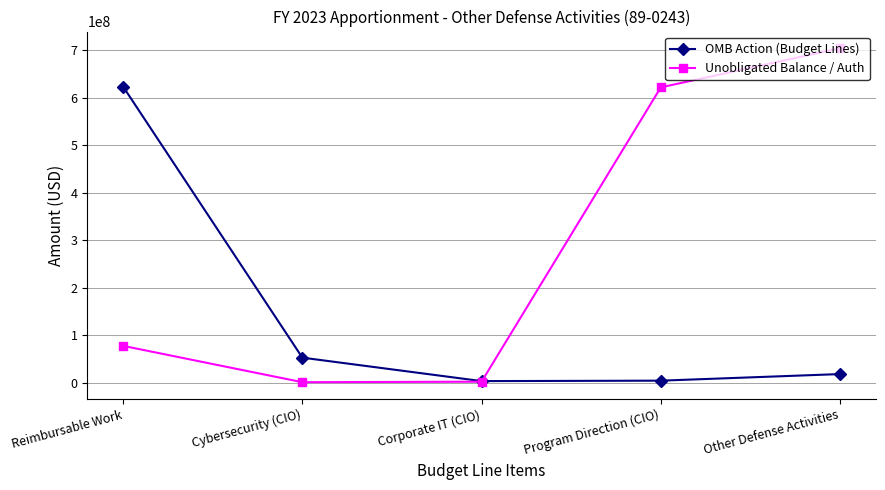

The value of OMB Action (Budget Lines) at Other Defense Activities is 18722697. True or false?

True